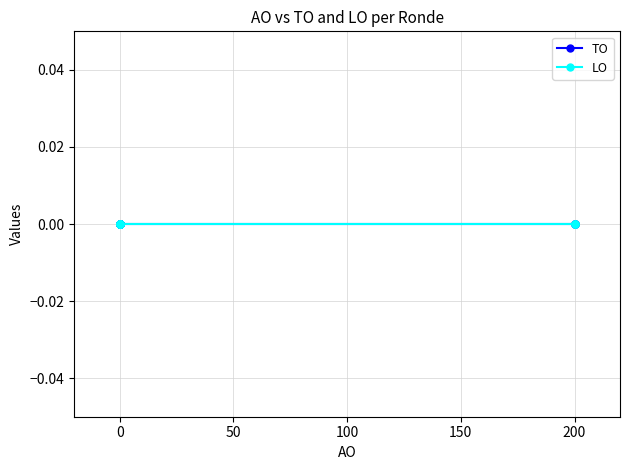

True or false: AO and TO cross at least once.

False